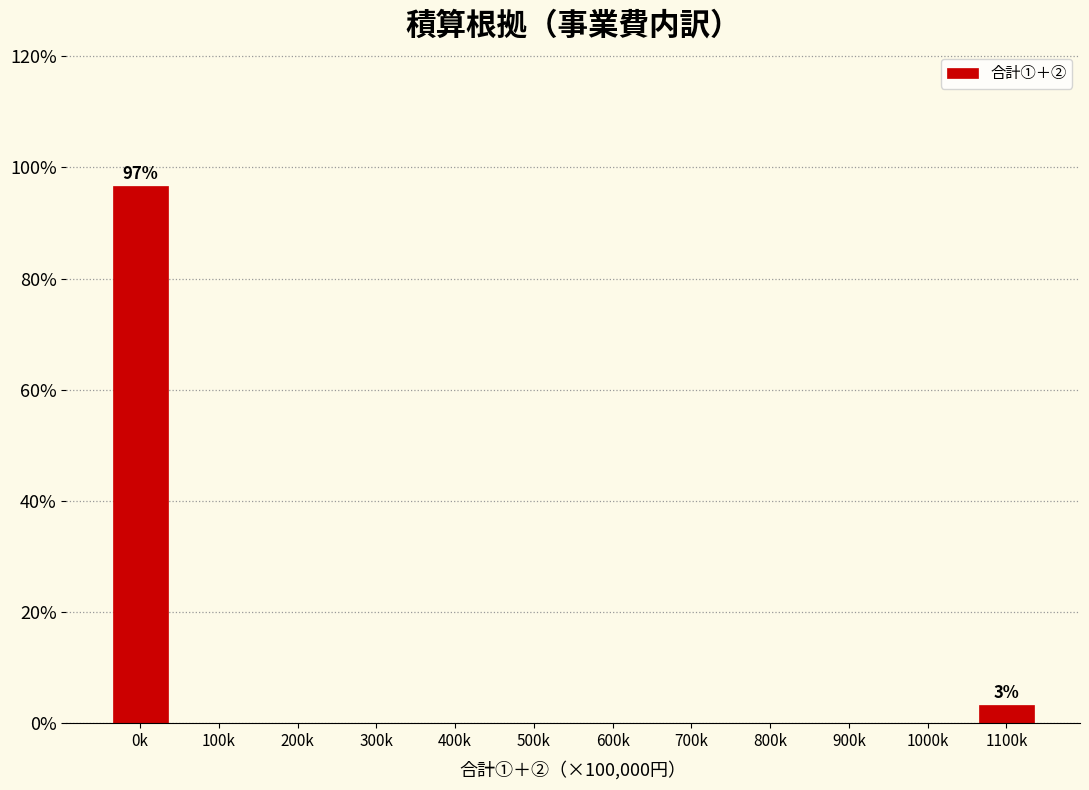

Reading left to right, list all the values displayed in this chart.

0k=96.7	100k=0.0	200k=0.0	300k=0.0	400k=0.0	500k=0.0	600k=0.0	700k=0.0	800k=0.0	900k=0.0	1000k=0.0	1100k=3.3